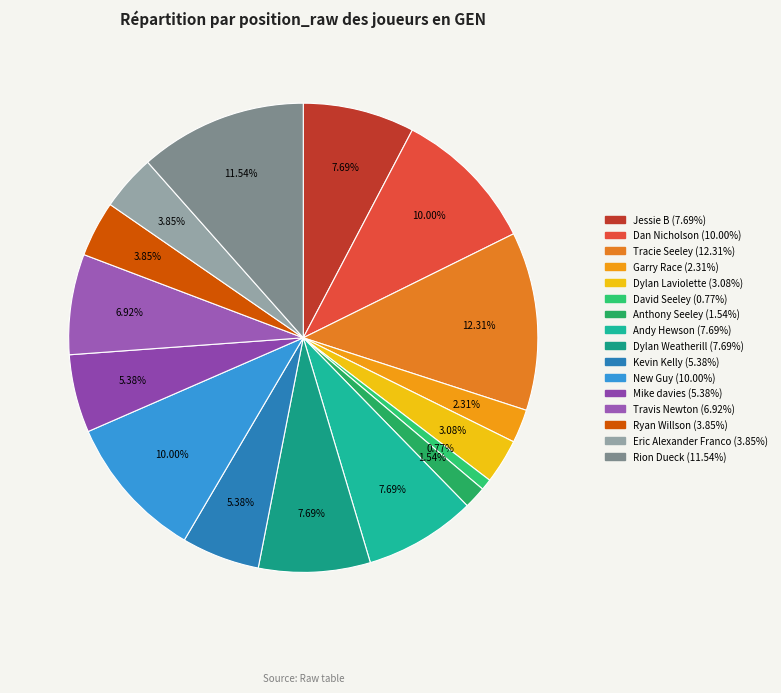

Is New Guy the majority of the pie?

No